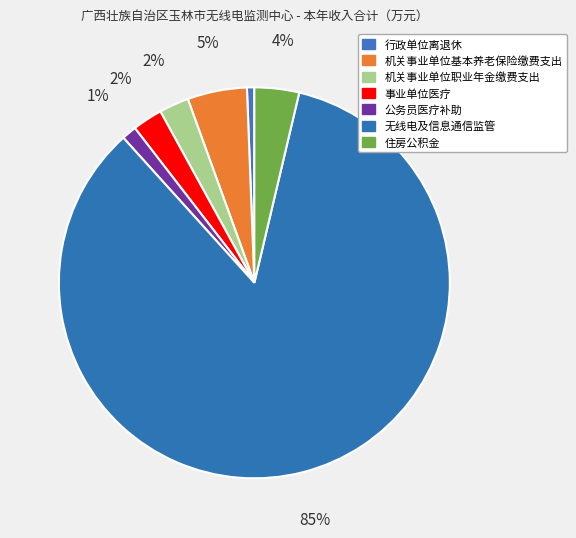

To the nearest percent, what percentage of the pie is 无线电及信息通信监管?

85%